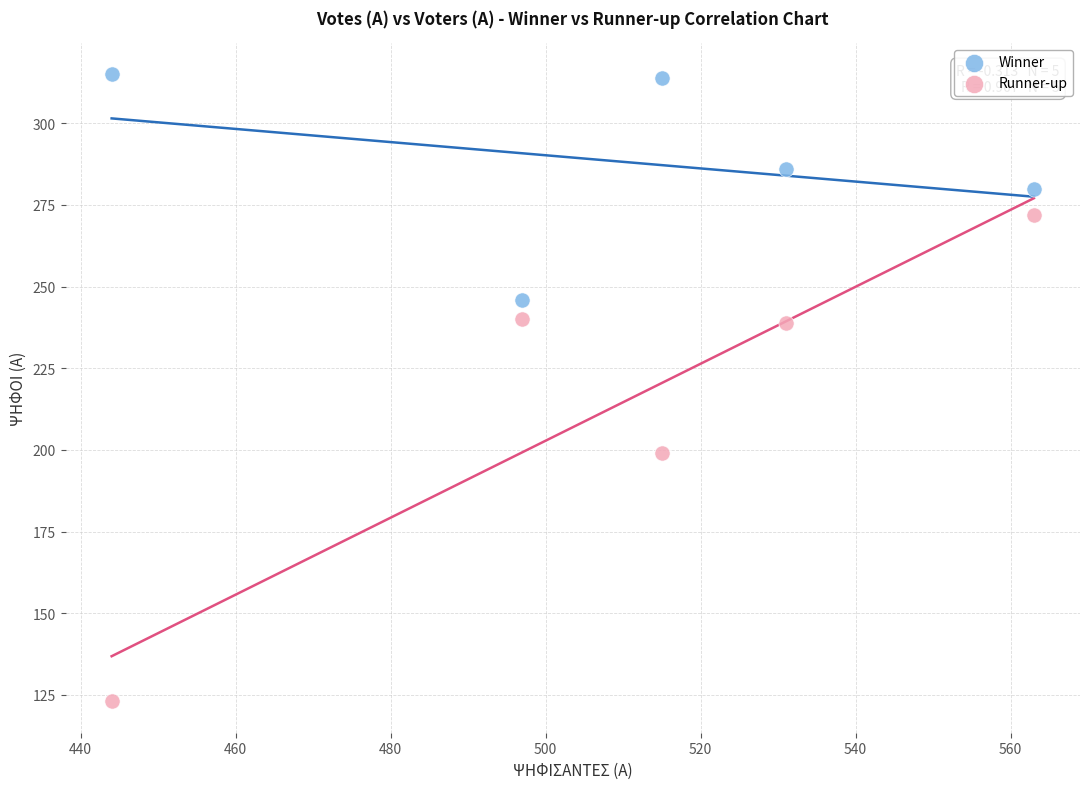

Which series contains the lowest Y value?

Runner-up